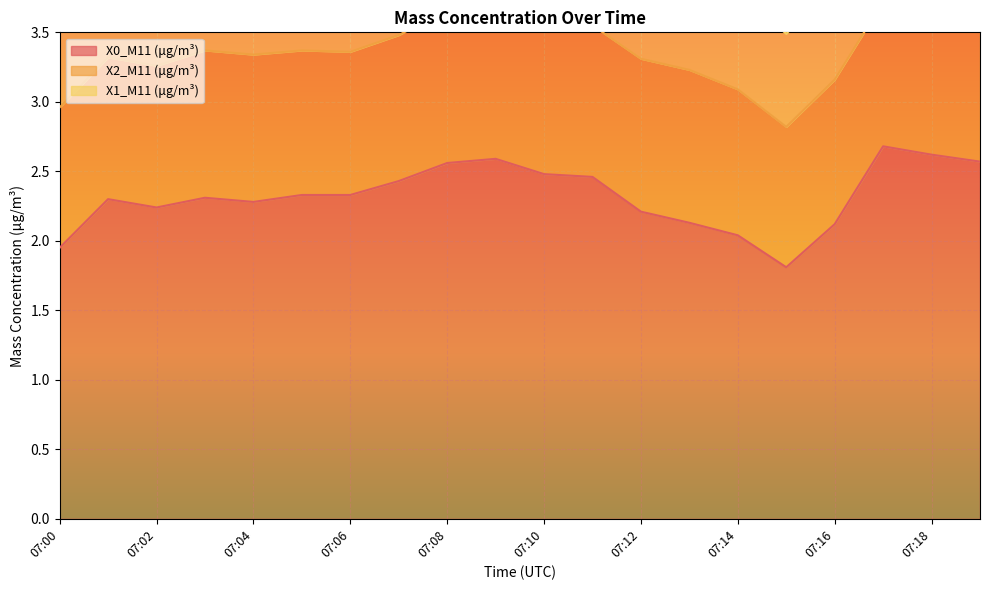

Which series has the largest total across all categories?

X0_M11 (μg/m³)